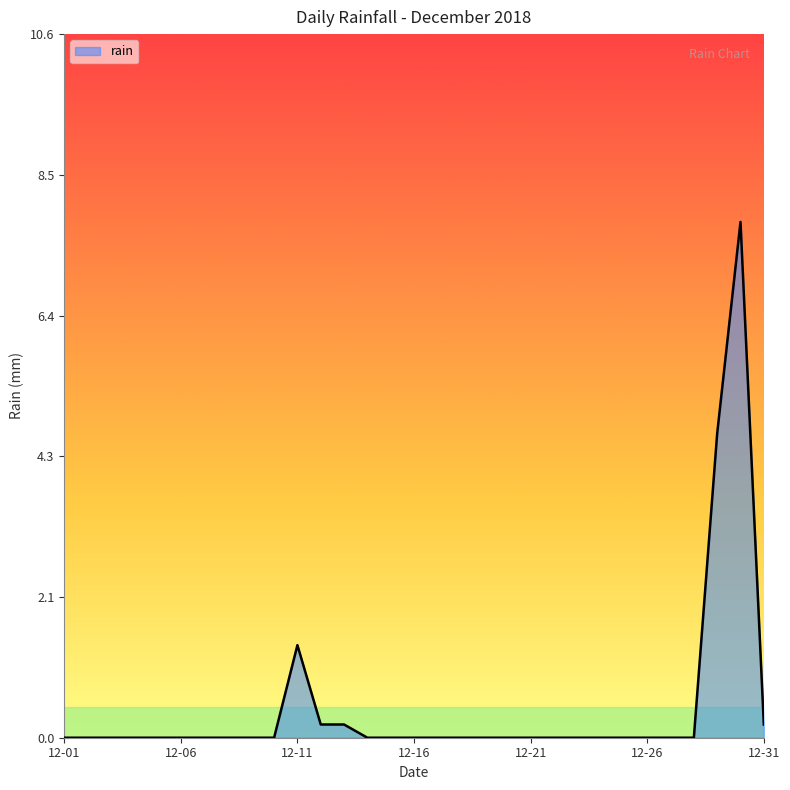

What is the greatest value displayed?

7.8